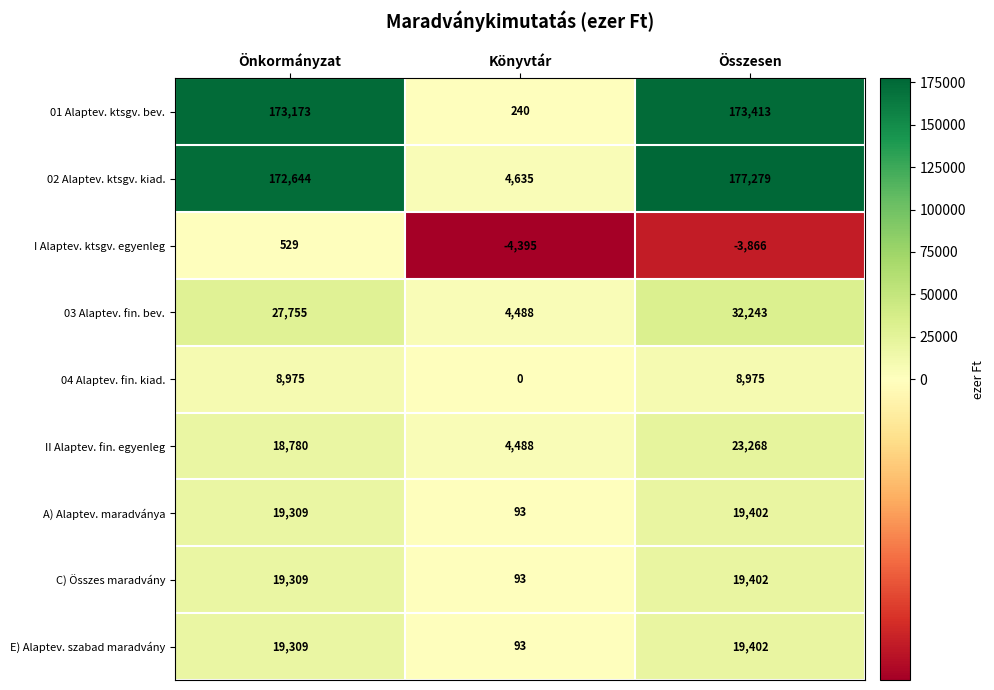

Which category has the lowest value across all series?

Könyvtár